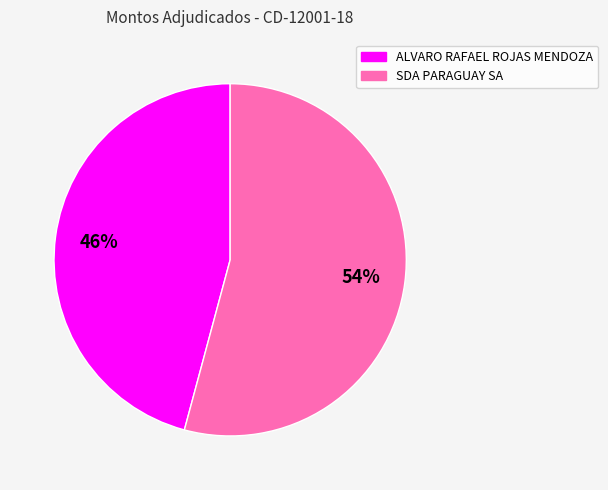

Count the number of slices in the pie.

2